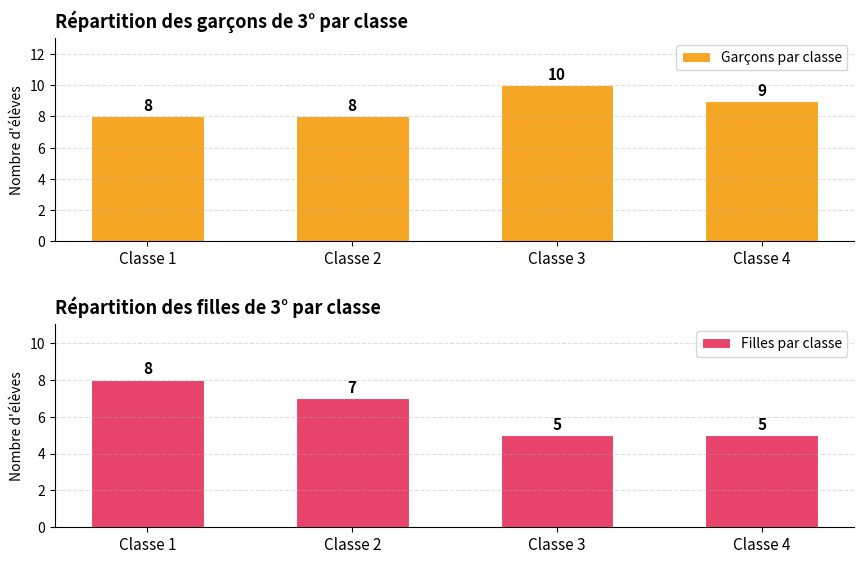

What is the maximum value for Garçons par classe?

10